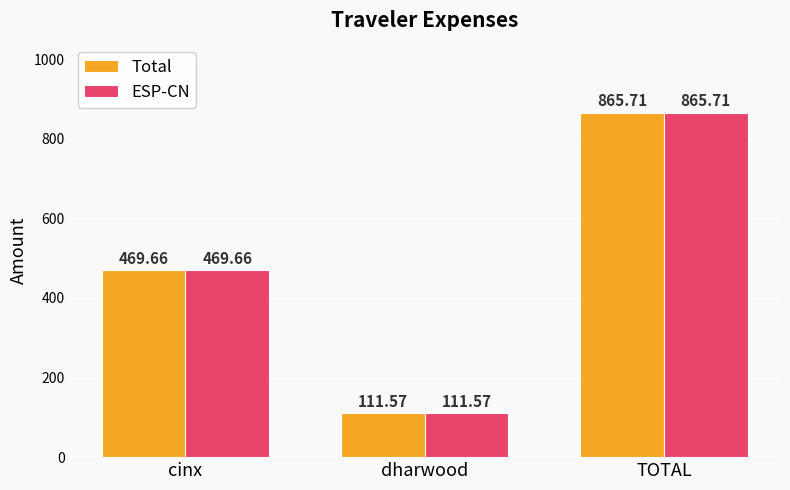

What is the label of the 3rd bar from the left?

TOTAL